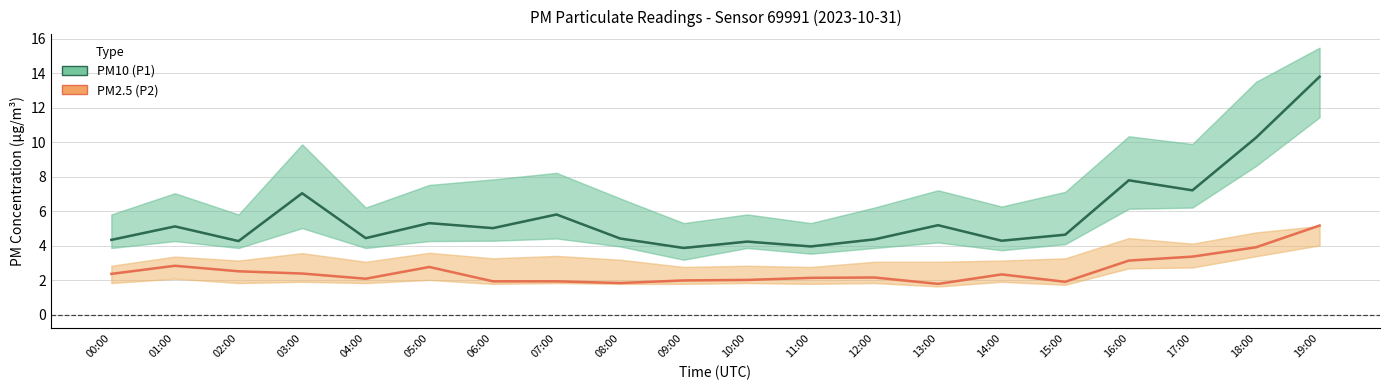

Which series has the largest total across all categories?

PM10 (P1)